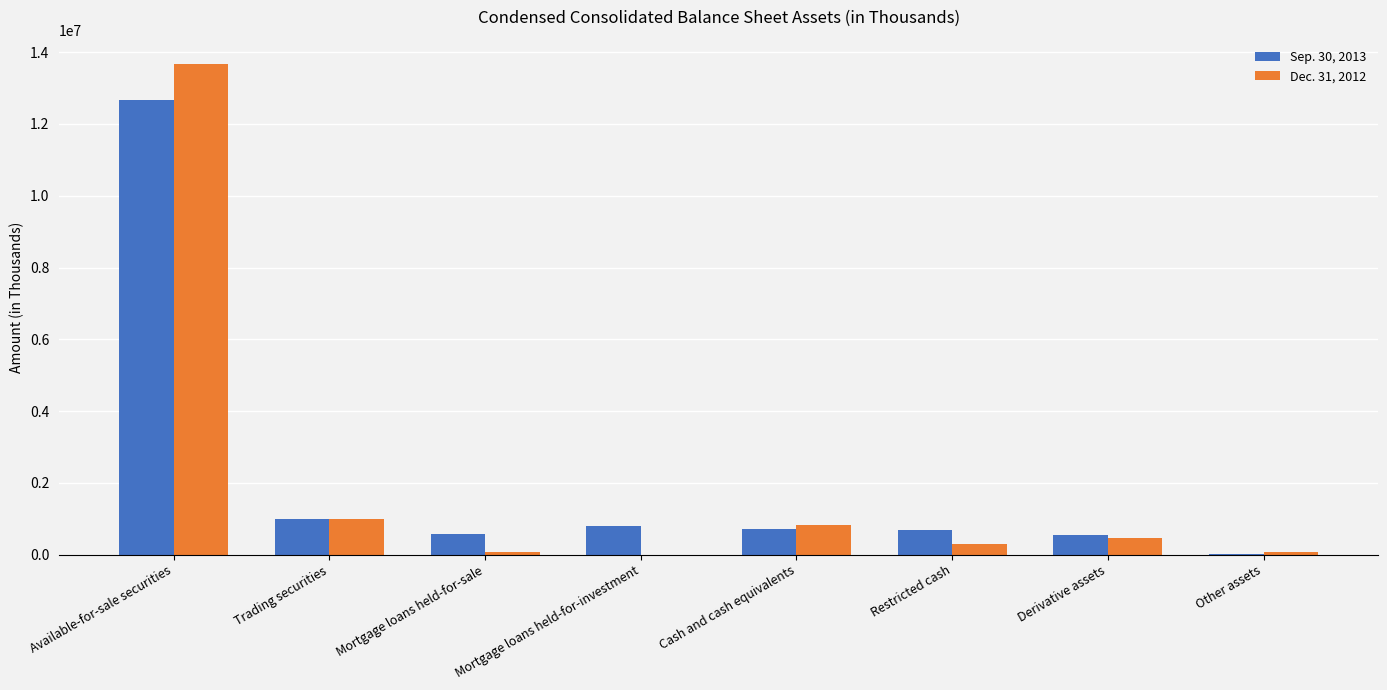

What is the total value across all series at Restricted cash?

980650